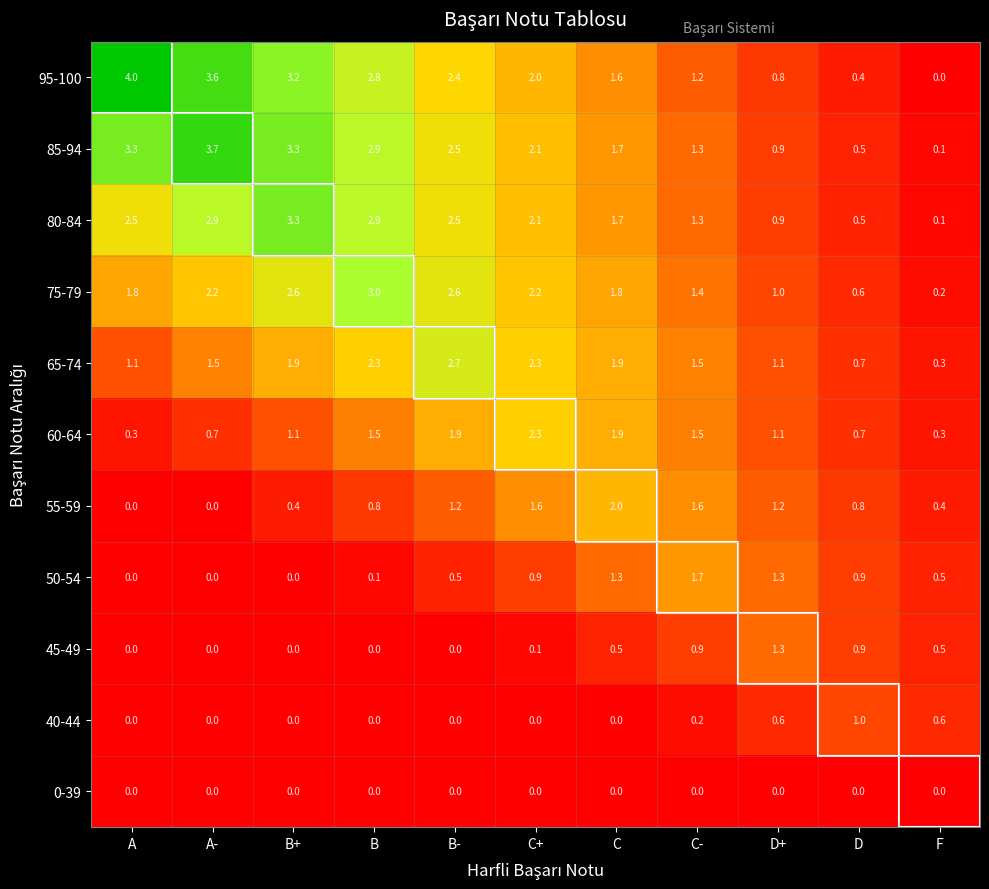

What is the total value across all series at F?

3.0